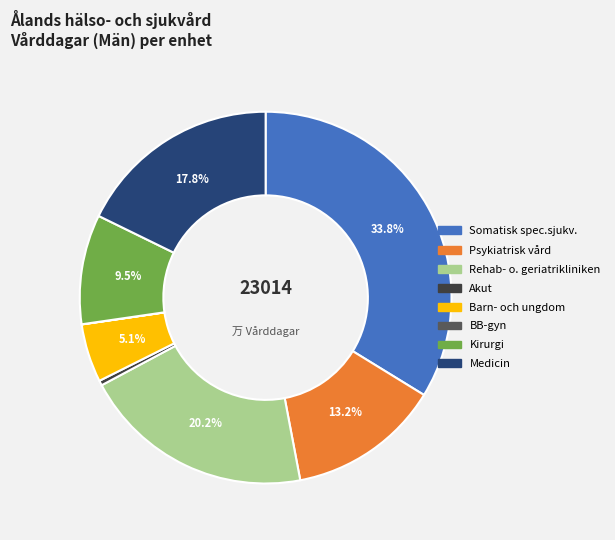

Is the sum of Psykiatrisk vård and Somatisk spec.sjukv. greater than half?

No